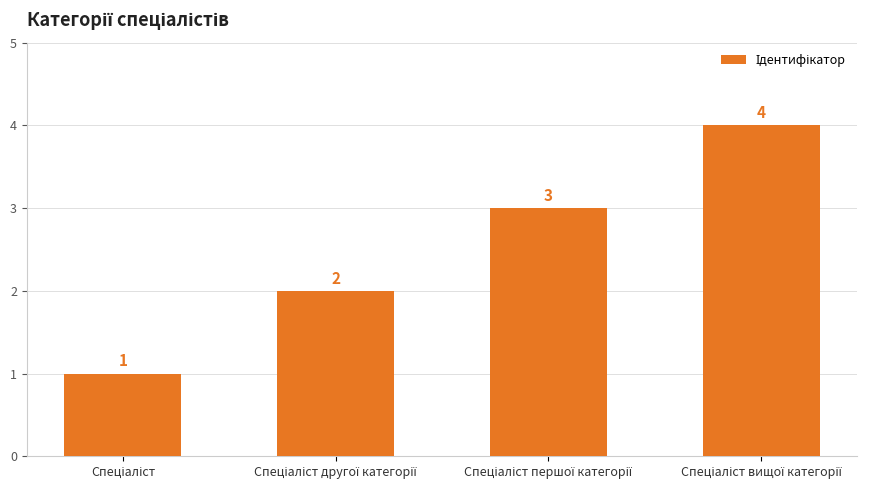

Are the bars horizontal?

No